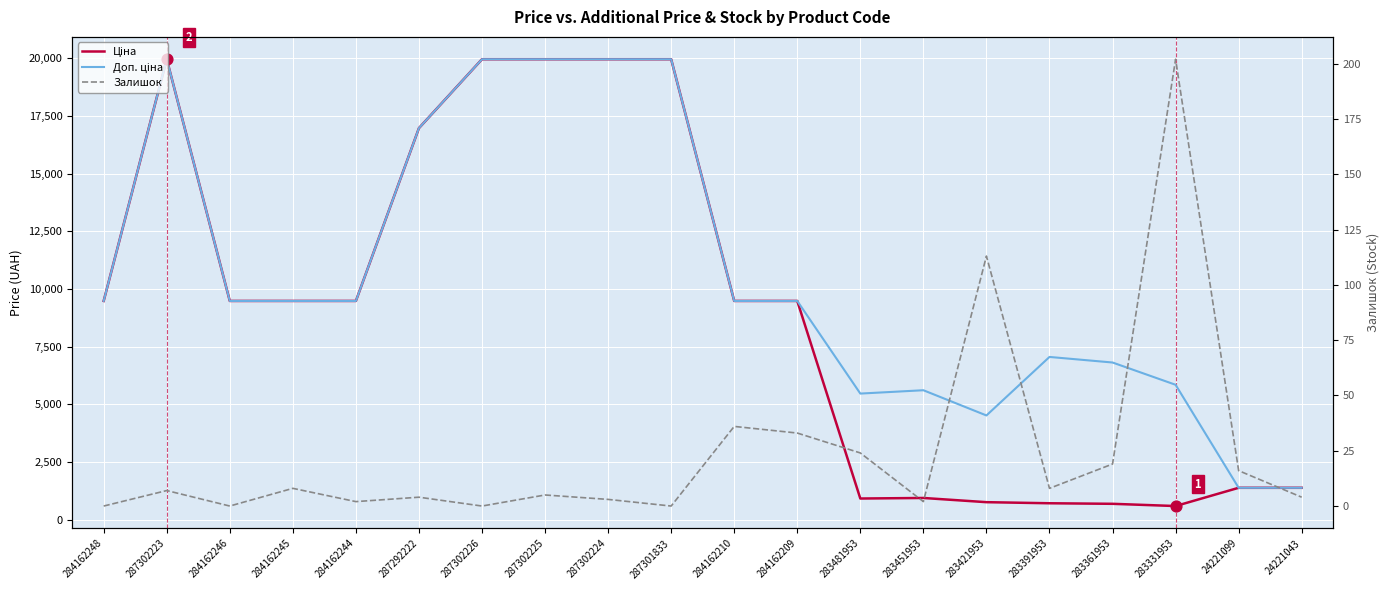

What are all the series names shown in the legend?

Ціна, Доп. ціна, Залишок